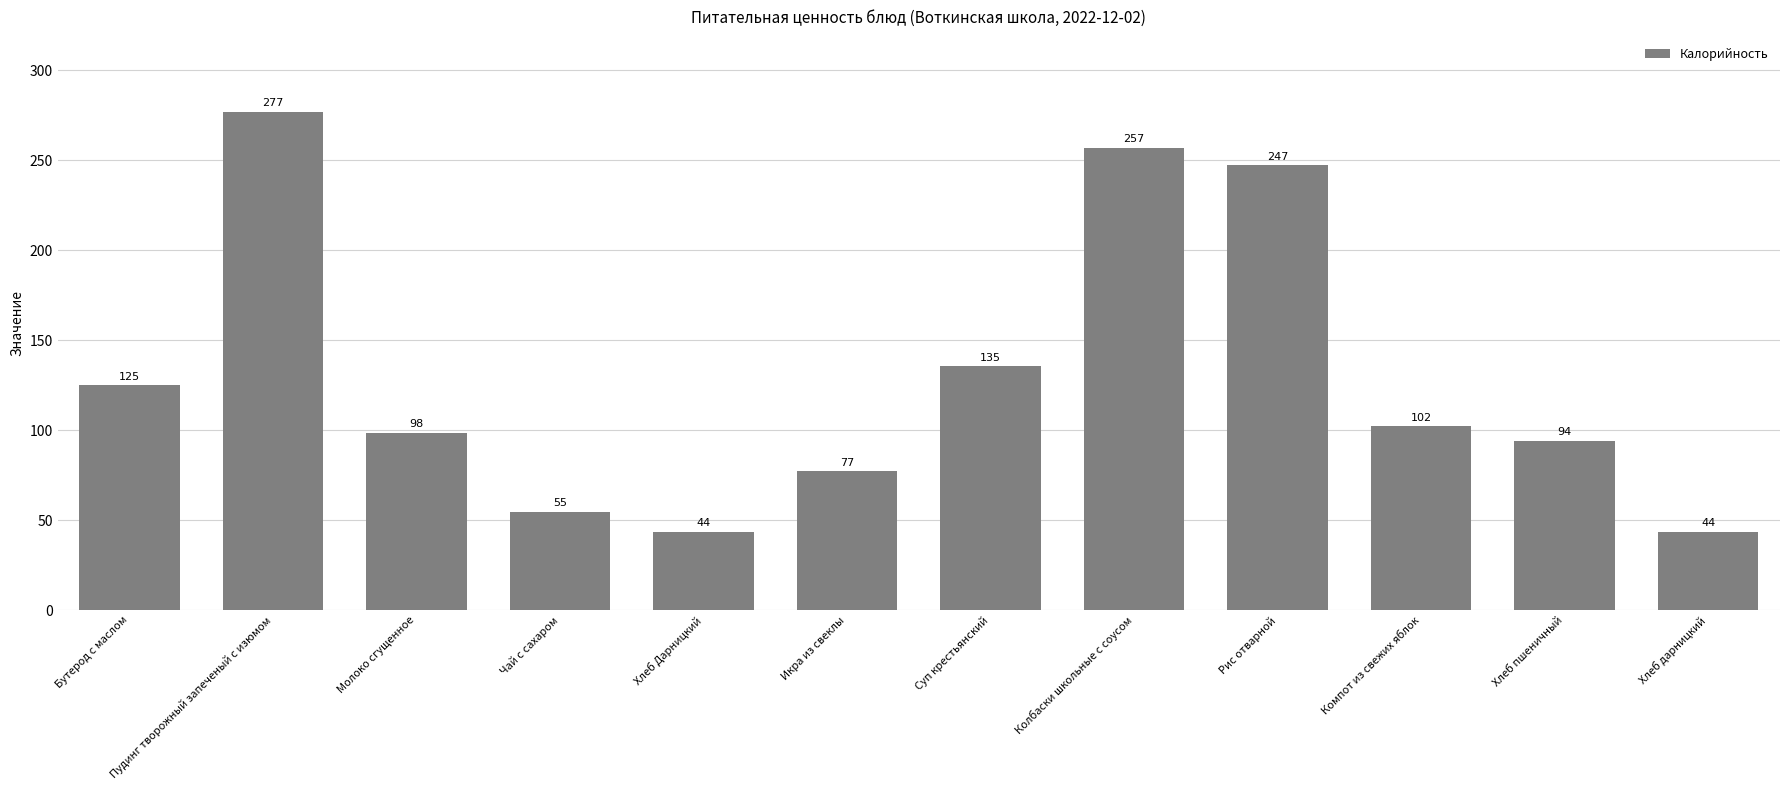

What is the change in value from Чай с сахаром to Колбаски школьные с соусом?

+202.2